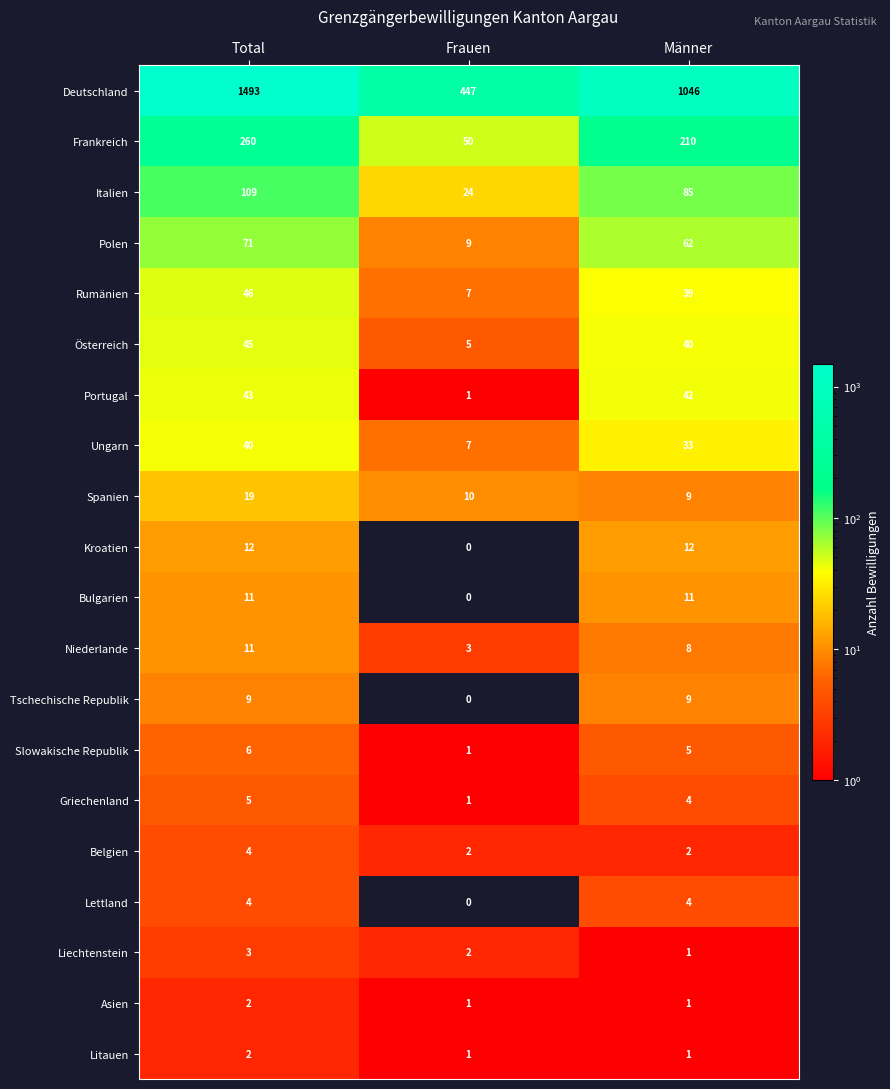

At which label does Italien first exceed 85?

Total